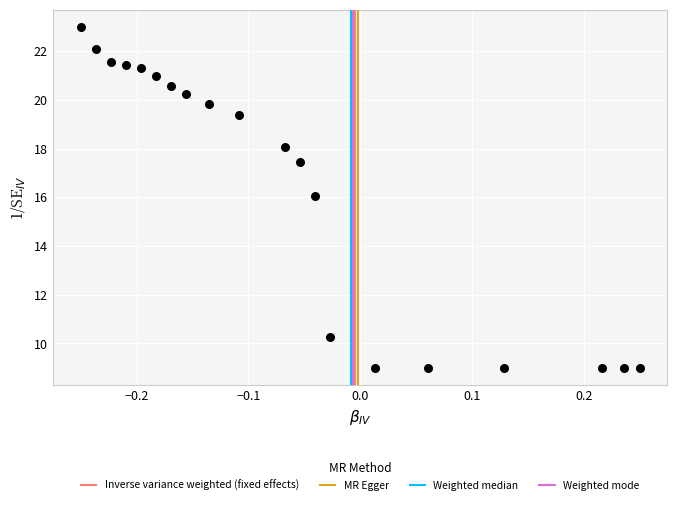

What is the range of X values (max minus min)?

0.5